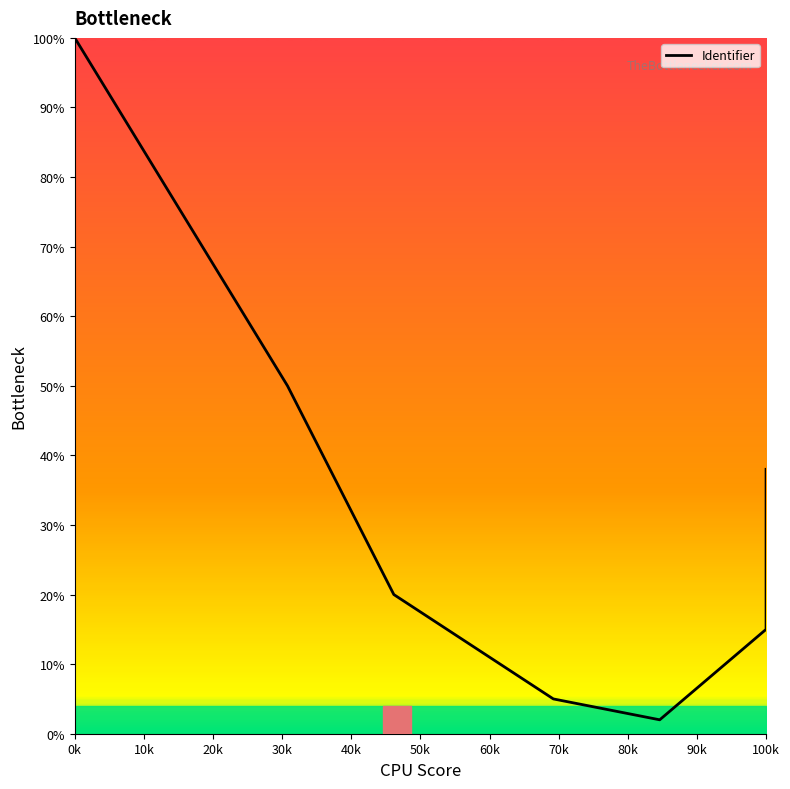

True or false: the data shows 3 at 60k.

False